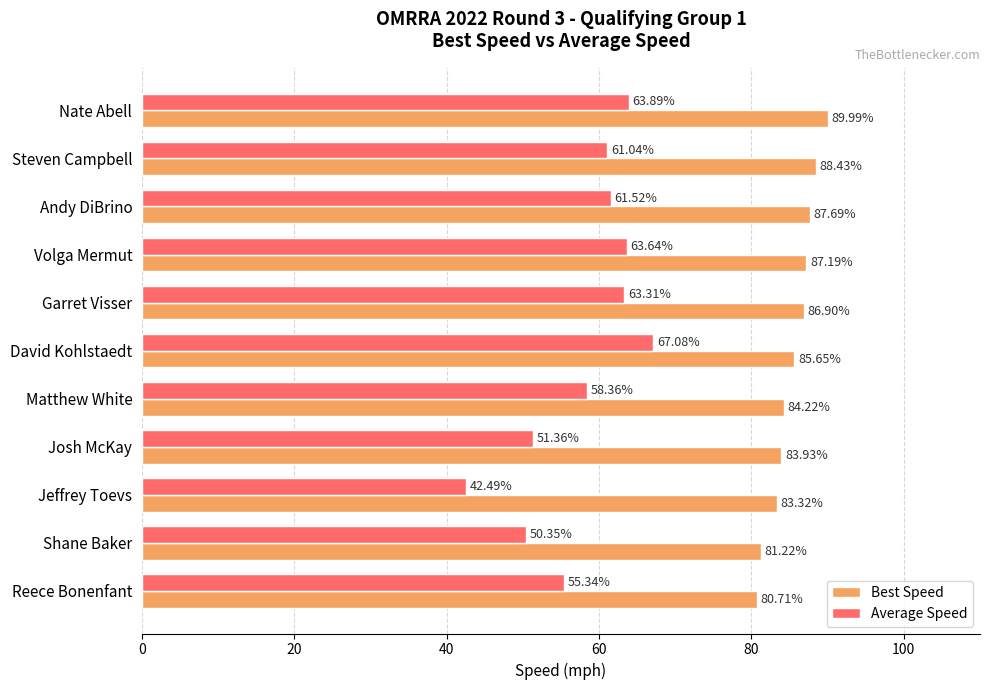

At which label does Average Speed reach its peak?

David Kohlstaedt